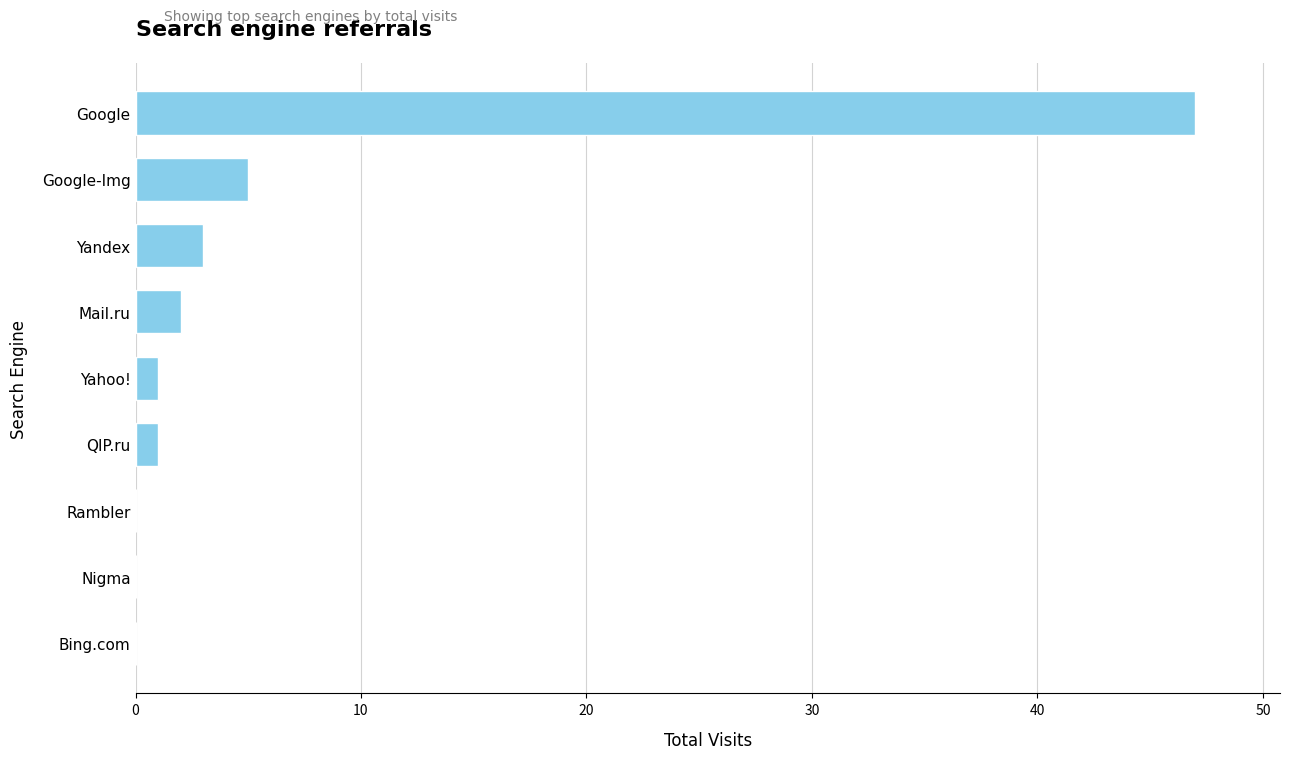

What is the greatest value displayed?

47